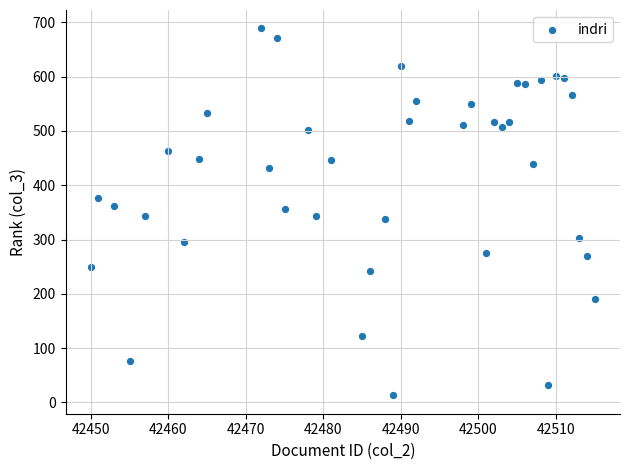

What is the range of X values (max minus min)?

65